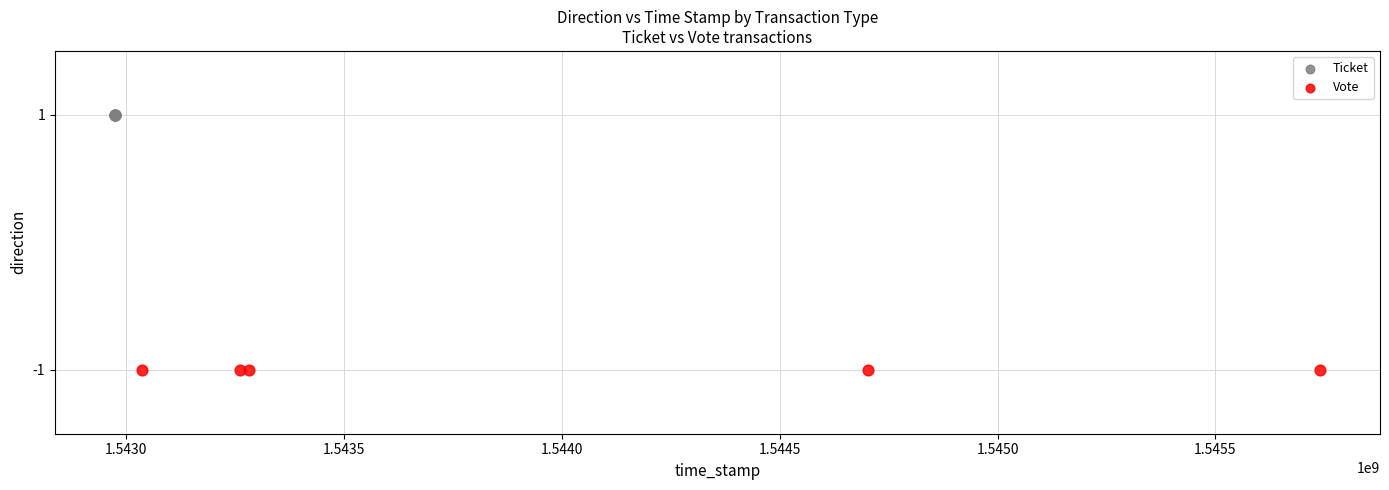

Which series reaches the minimum Y coordinate?

Vote